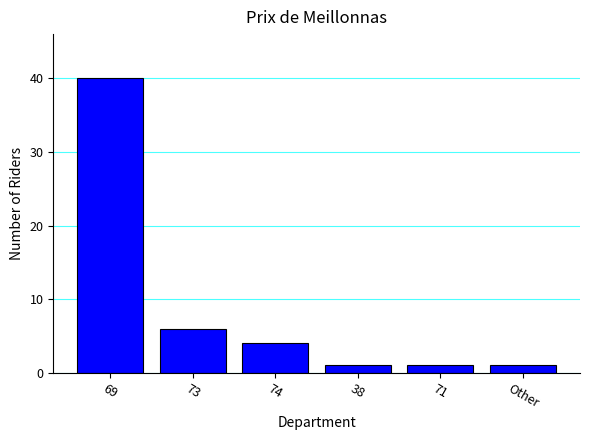

Which has a higher value, 73 or 74?

73